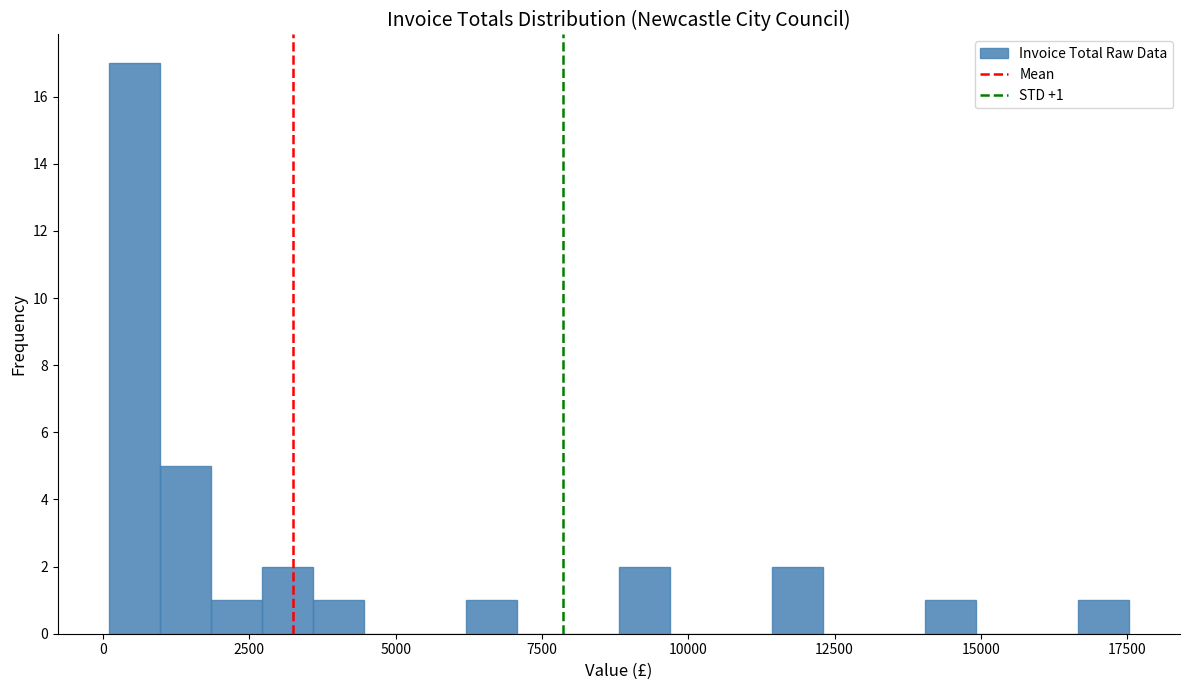

Around what value on the x-axis is the tallest bar? Give the approximate position of its centre, as read against the axis.

500